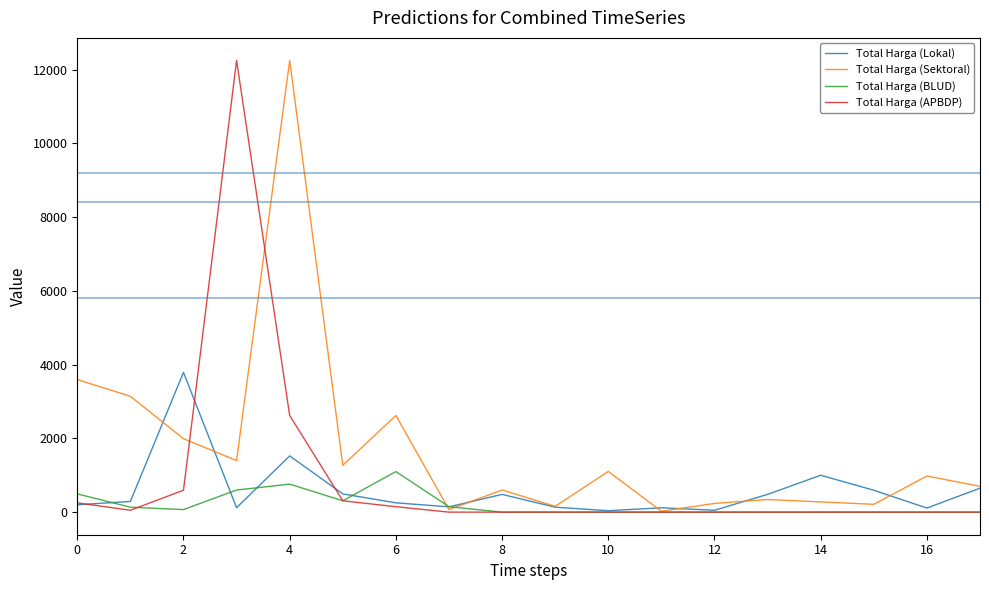

How many lines are shown in the chart?

4